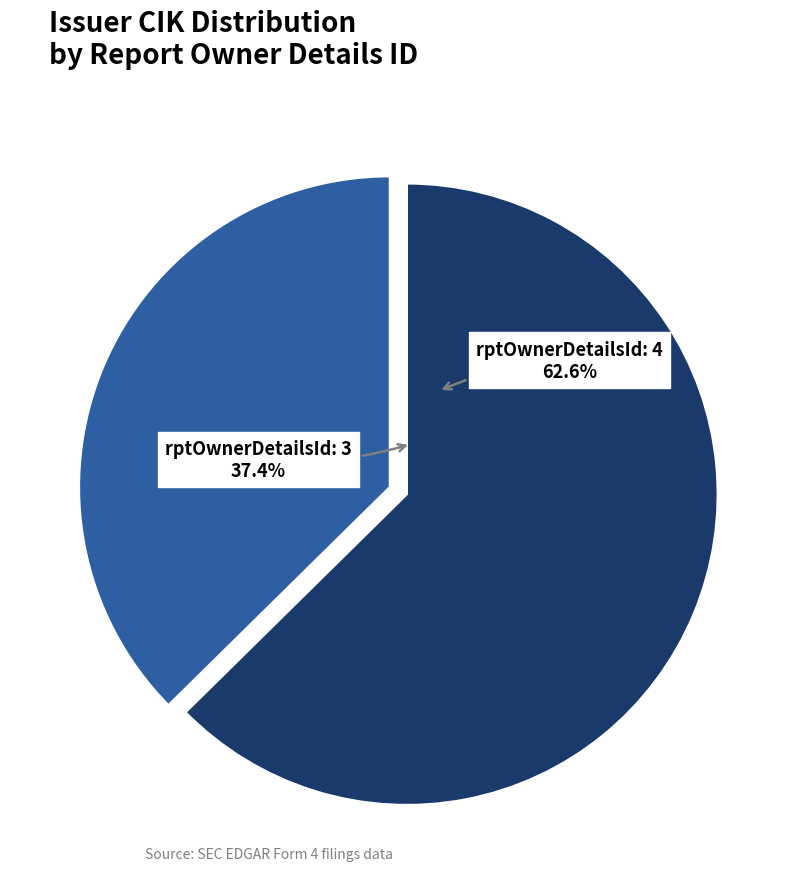

To the nearest percent, what portion does 3 represent?

37%